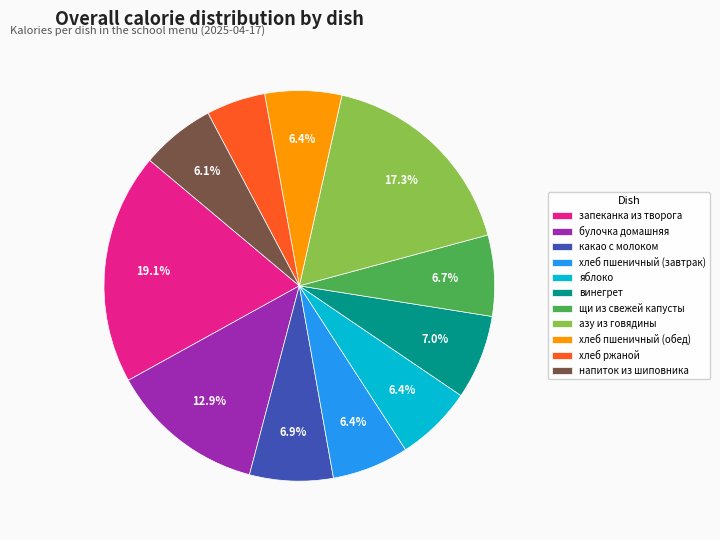

What is the ratio of the value at булочка домашняя to the value at хлеб ржаной?

2.6